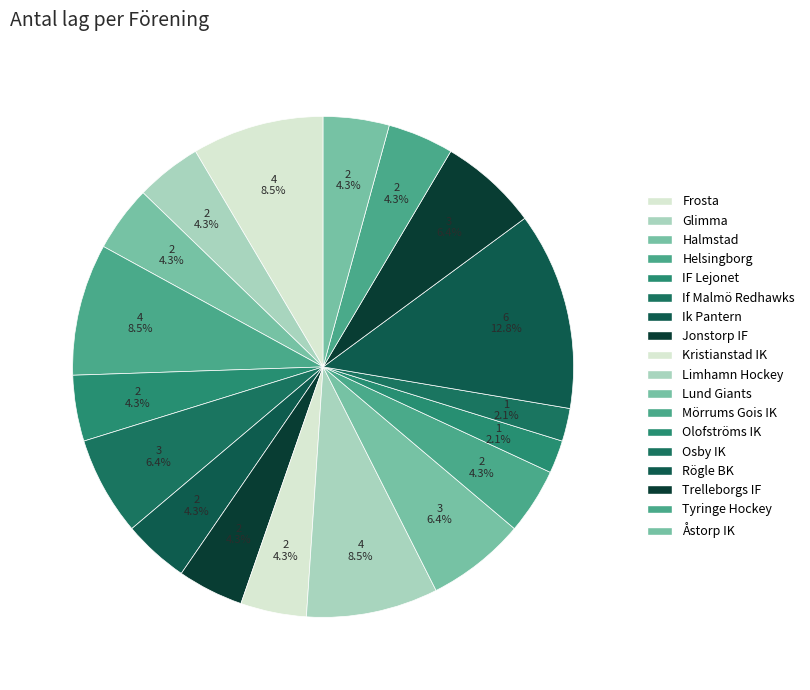

To the nearest percent, what portion does Jonstorp IF represent?

4%